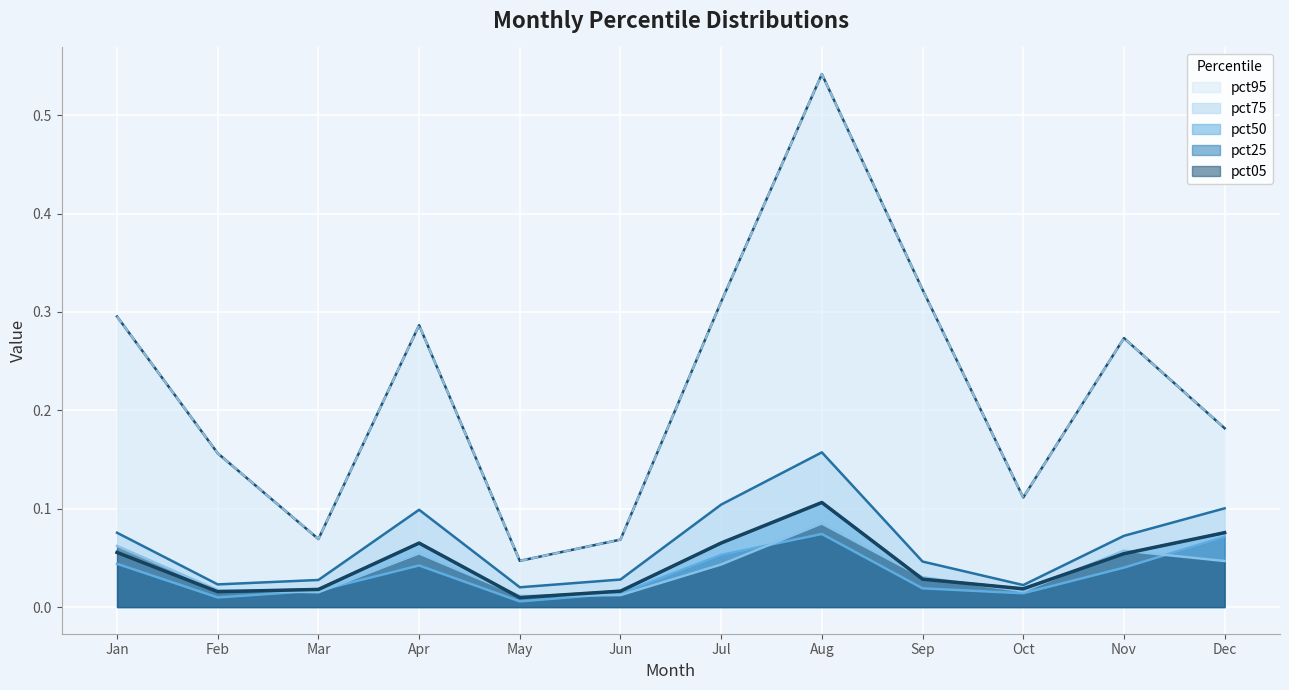

Which series changed the most between Mar and Nov?

pct95